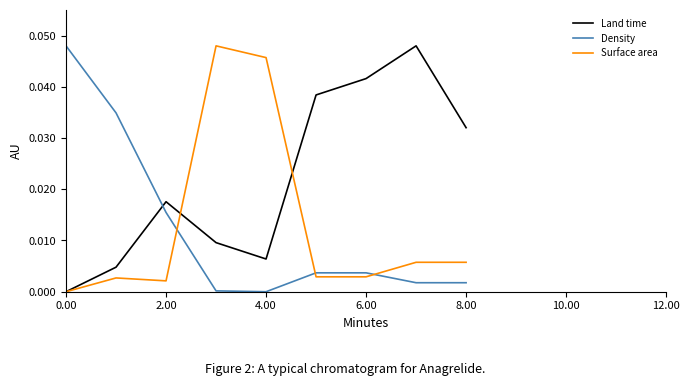

True or false: Land time and Density intersect in this chart.

True